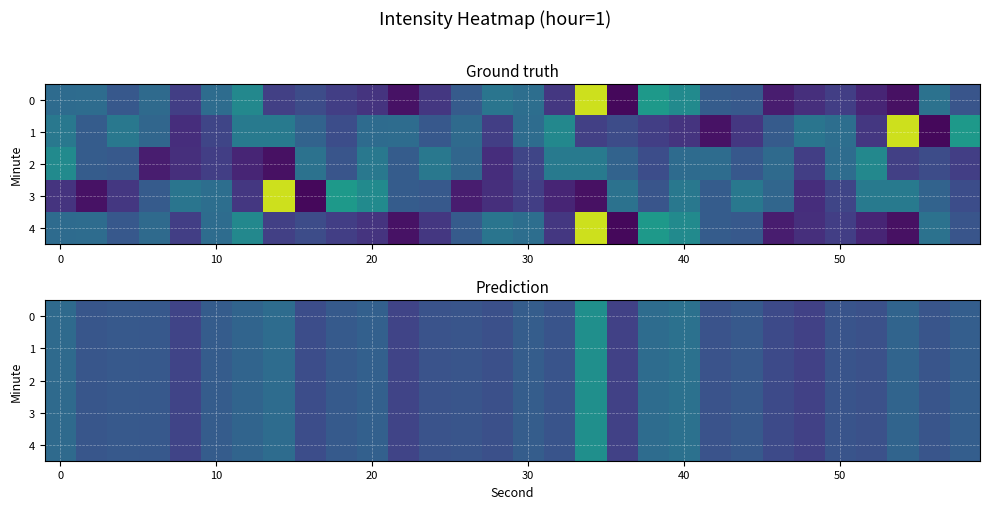

Rank the series by their maximum value, from lowest to highest.

0, 1, 2, 3, 4